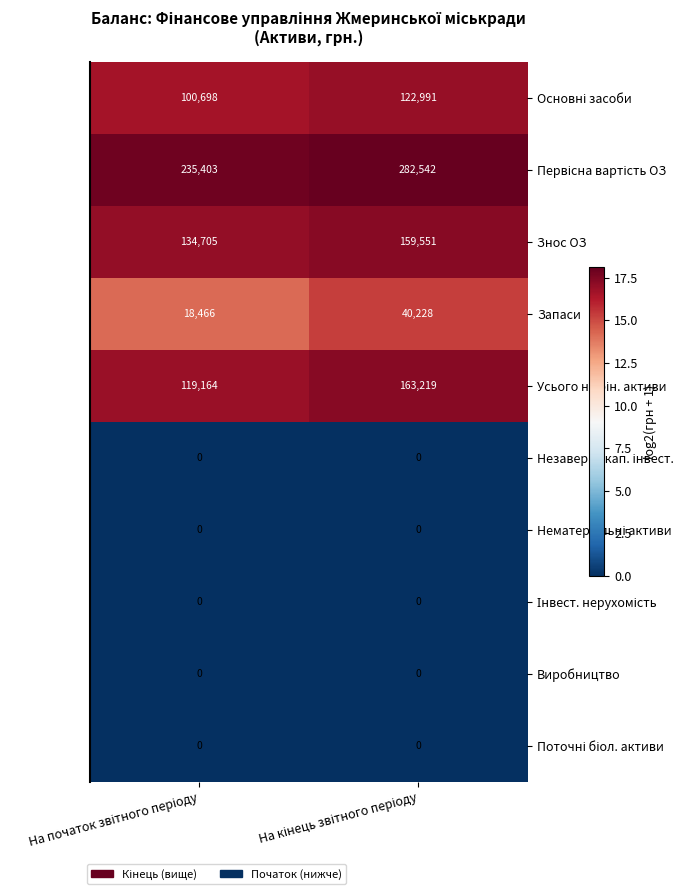

What is the minimum value for Знос ОЗ?

134705